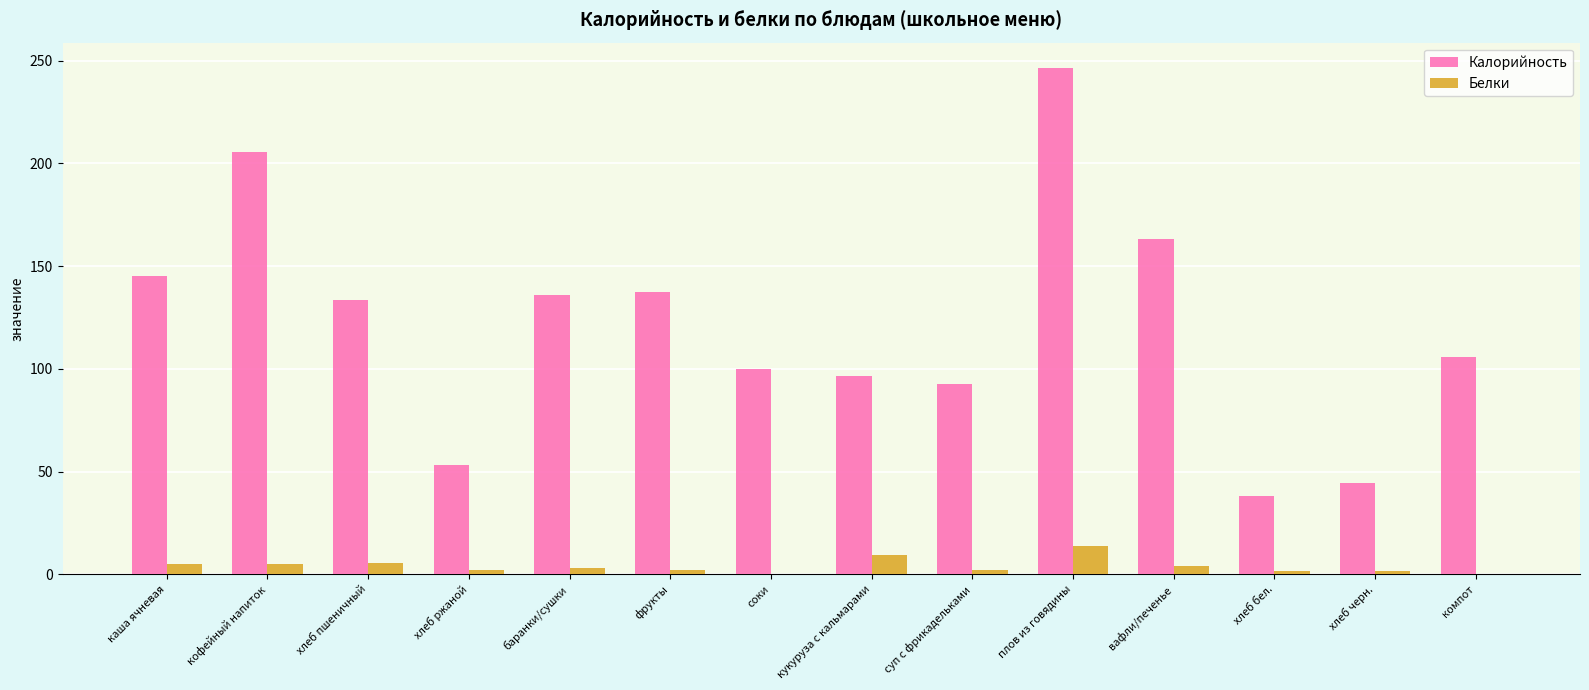

Which category has the highest value in the Калорийность series?

плов из говядины